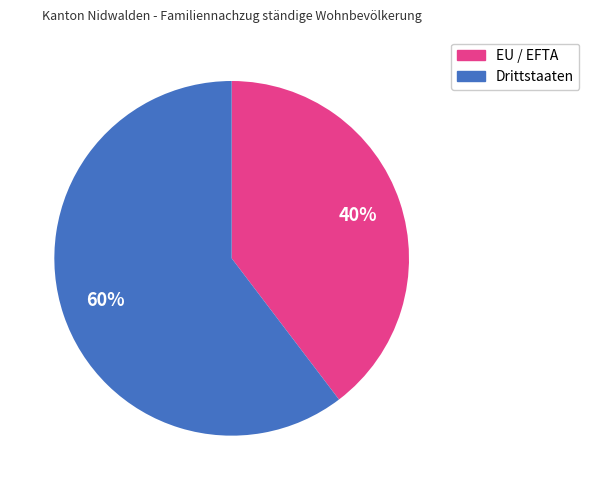

Rank the categories by value from highest to lowest.

Drittstaaten, EU / EFTA